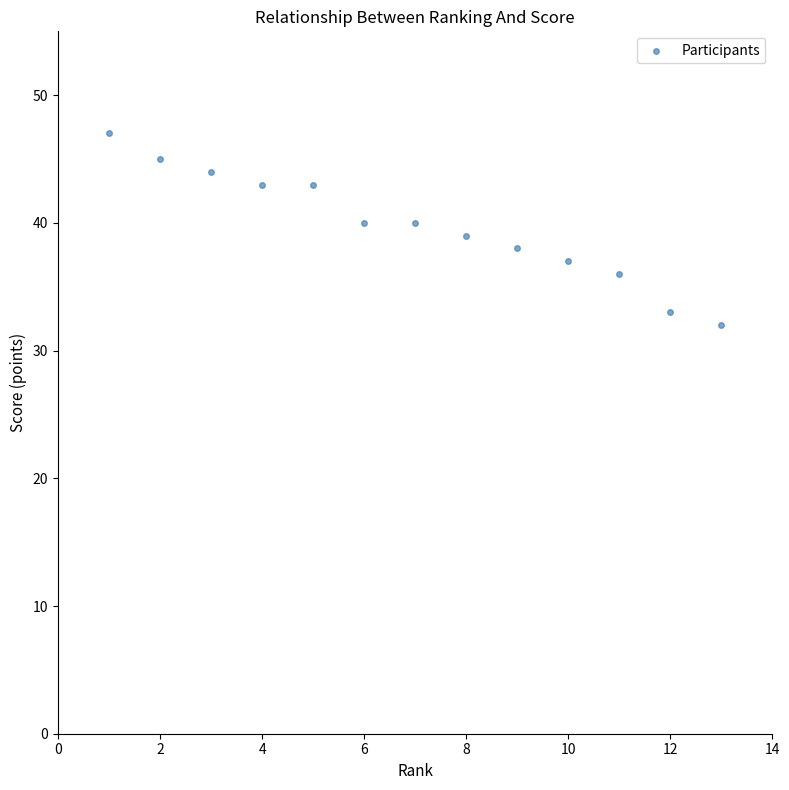

What is the range of X values (max minus min)?

12